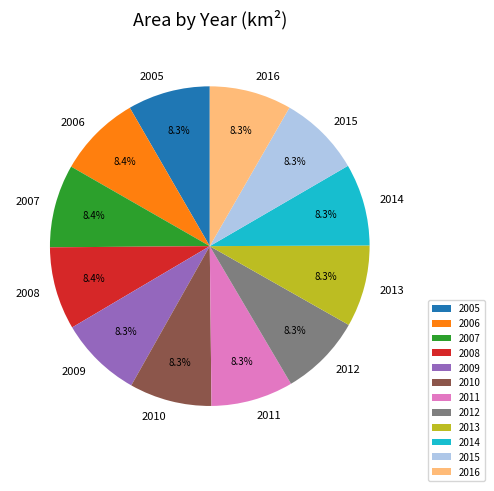

What percentage do 2013 and 2016 together represent?

16.6%